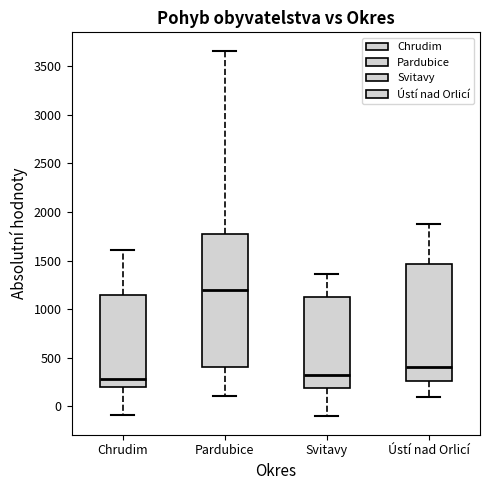

Which box is the tallest, from its lower edge to its upper edge?

Pardubice